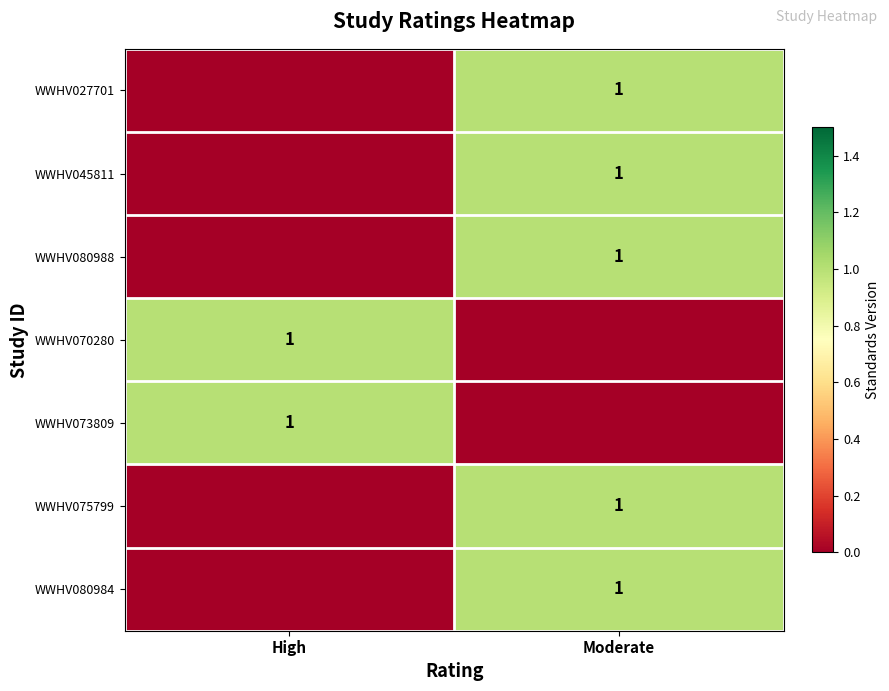

Is it true that WWHV027701 equals 1 at Moderate?

True